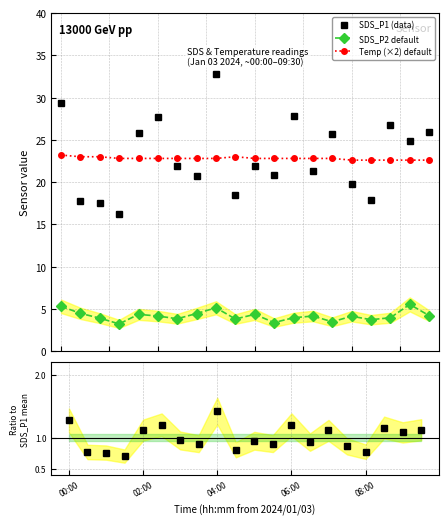

Where does the SDS_P1 (data) series first go above 21?

00:00